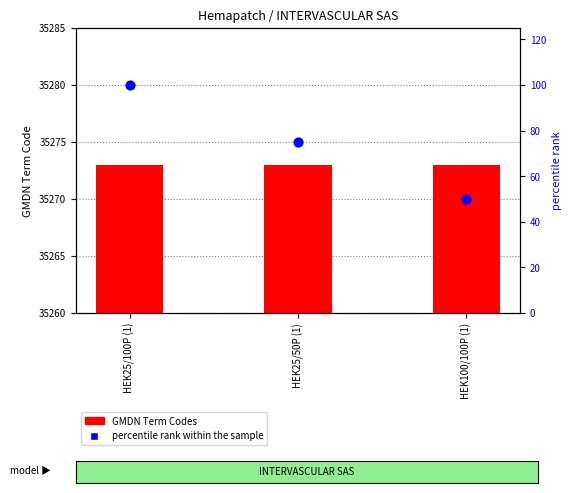

What are all the series names shown in the legend?

GMDN Term Codes, percentile rank within the sample